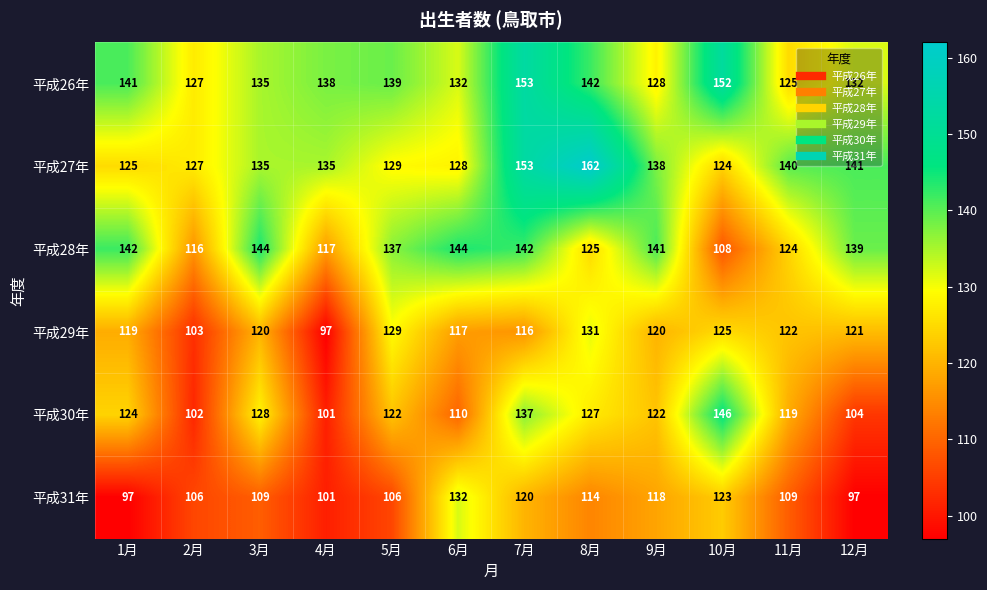

At 12月, list the series in order from smallest to largest.

平成31年, 平成30年, 平成29年, 平成26年, 平成28年, 平成27年